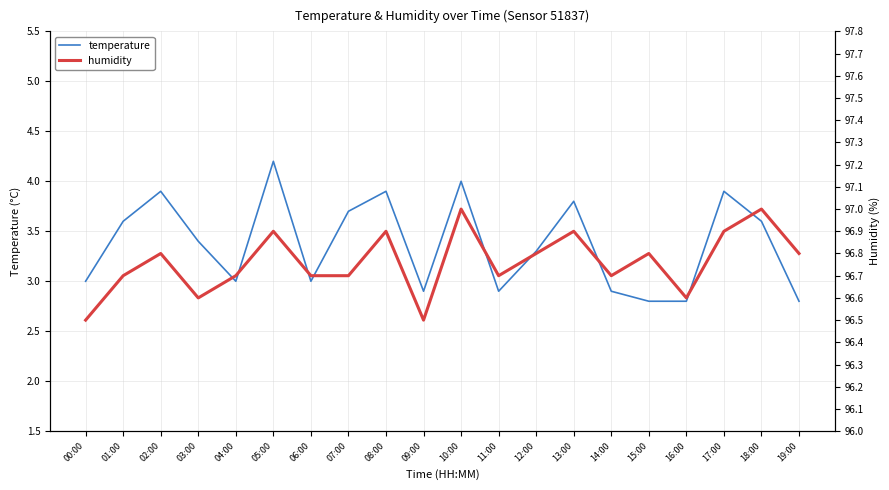

Which series changed the most between 01:00 and 14:00?

temperature